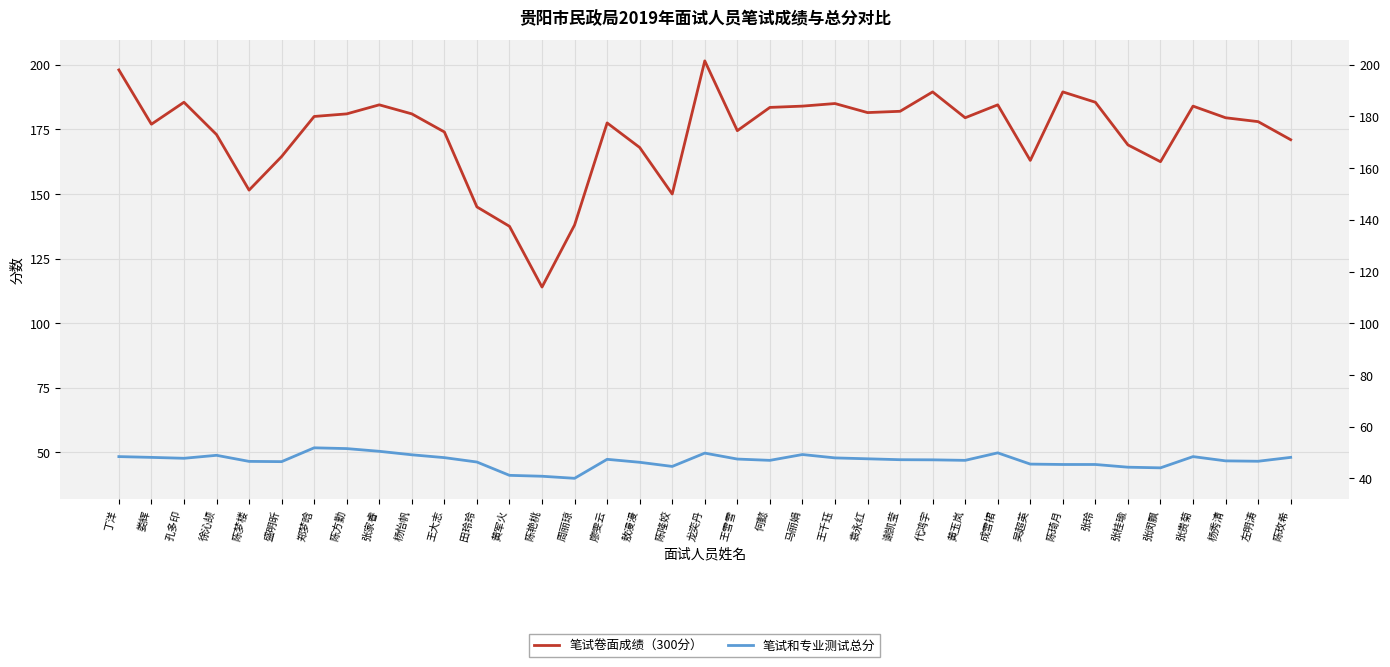

Reading left to right, extract all data points from this chart.

笔试卷面成绩（300分）: 198.0	177.0	185.5	173.0	151.5	164.5	180.0	181.0	184.5	181.0	174.0	145.0	137.5	114.0	138.0	177.5	168.0	150.0	201.5	174.5	183.5	184.0	185.0	181.5	182.0	189.5	179.5	184.5	163.0	189.5	185.5	169.0	162.5	184.0	179.5	178.0	171.0
笔试和专业测试总分: 48.4	48.1	47.8	48.9	46.5	46.5	51.8	51.5	50.5	49.1	48.0	46.3	41.1	40.8	40.0	47.4	46.2	44.6	49.8	47.5	47.0	49.2	47.9	47.5	47.2	47.1	47.0	49.9	45.5	45.4	45.4	44.3	44.0	48.4	46.8	46.6	48.1